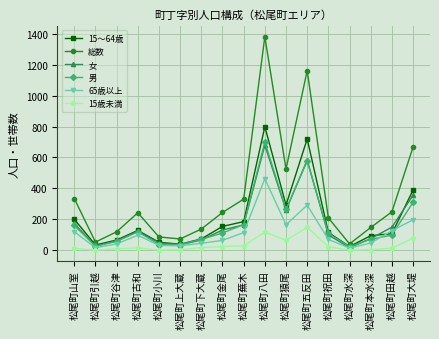

How many distinct data groups are displayed?

6